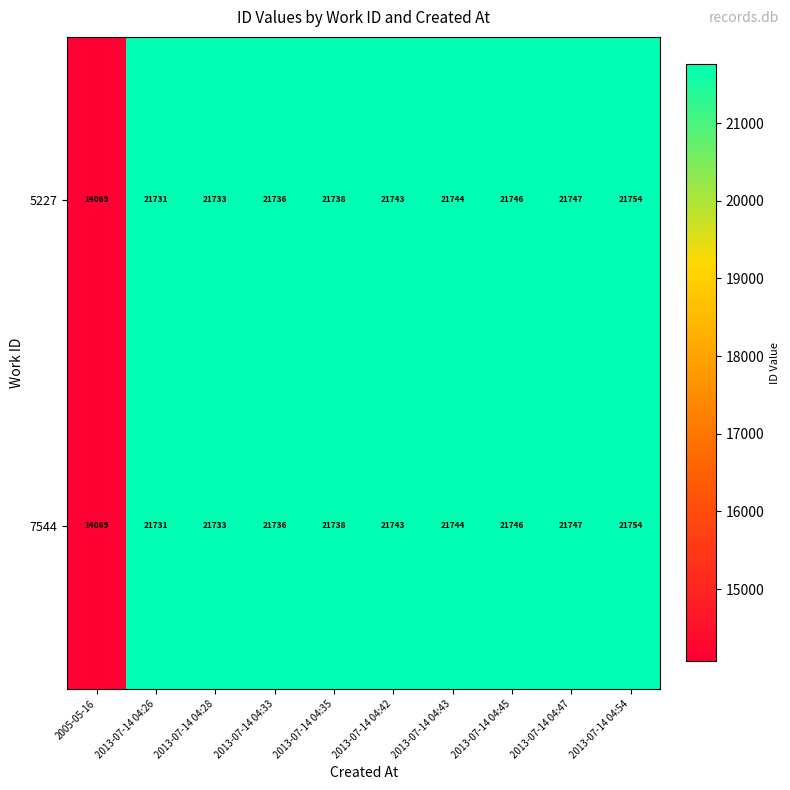

How many values in the 5227 series are below 21743?

5